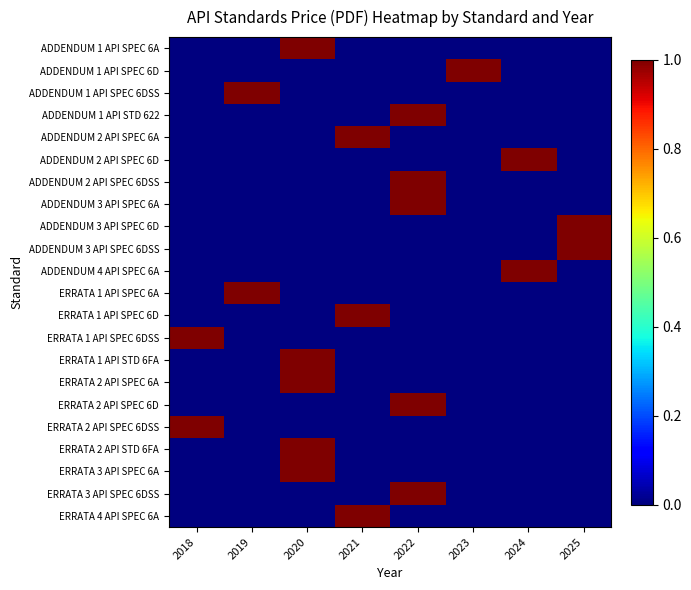

What is the total value across all series at 2024?

2